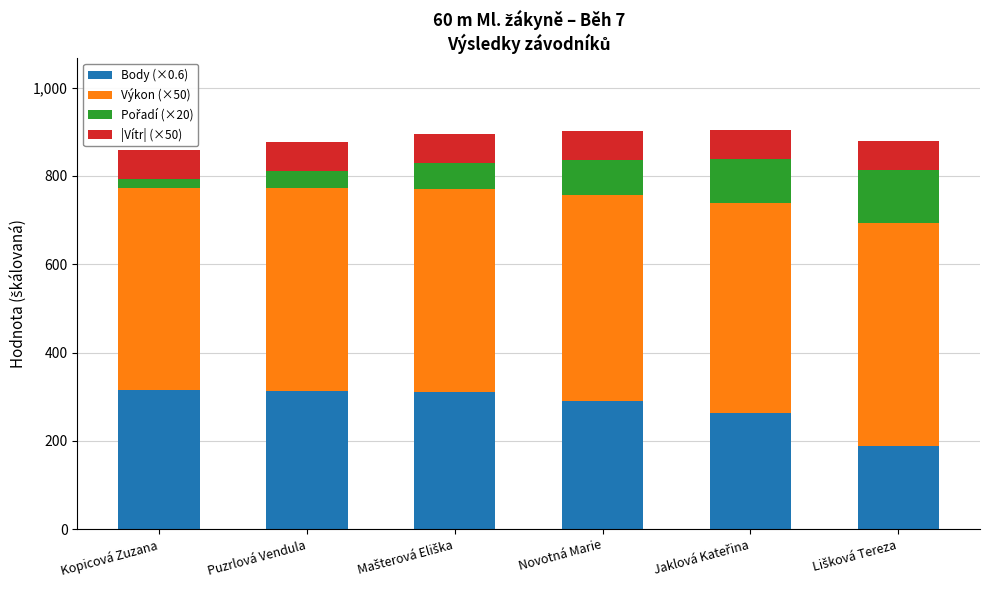

How many data points does each series have?

6